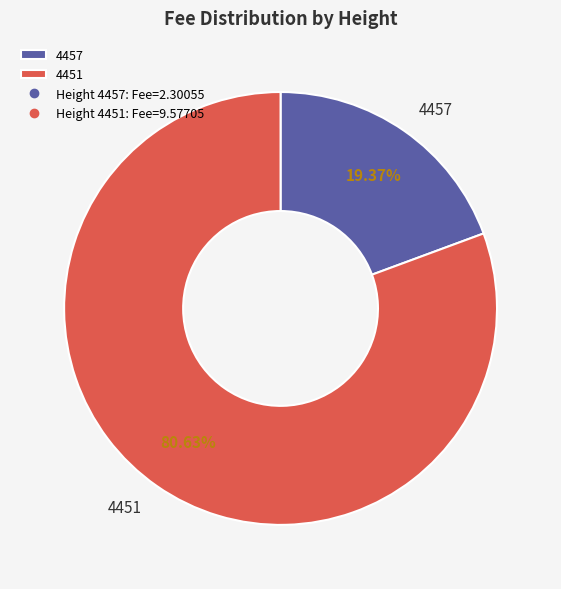

Which category accounts for the majority?

4451